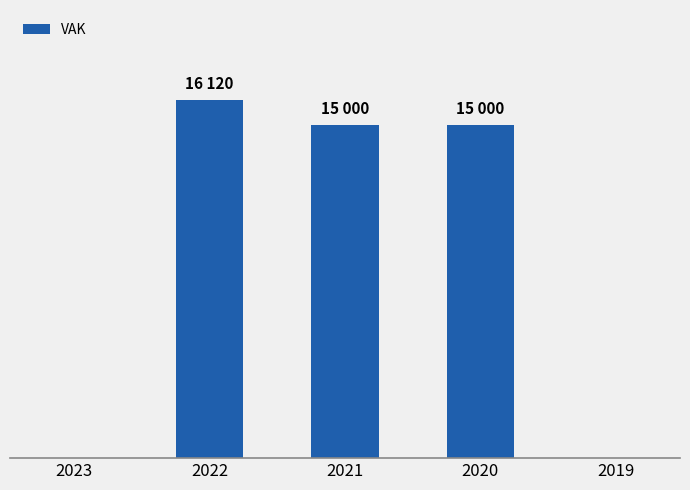

What is the change in value from 2023 to 2022?

+16120